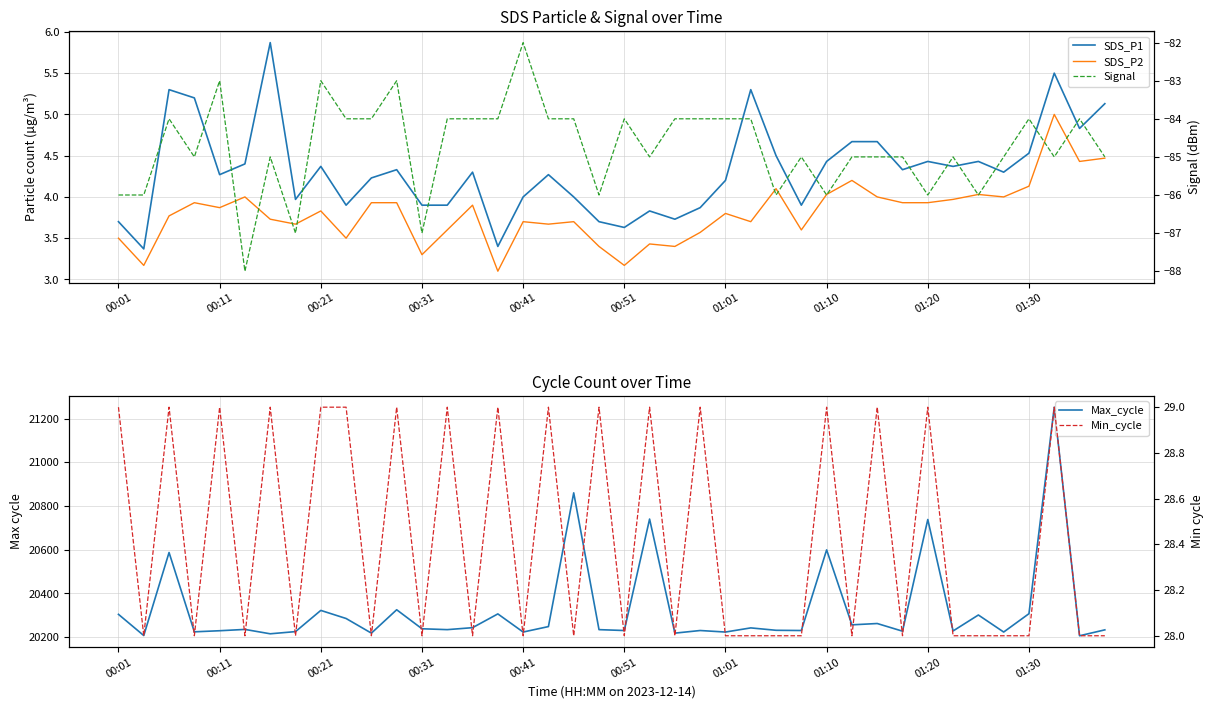

What is the highest value of the Min_cycle series?

29.0